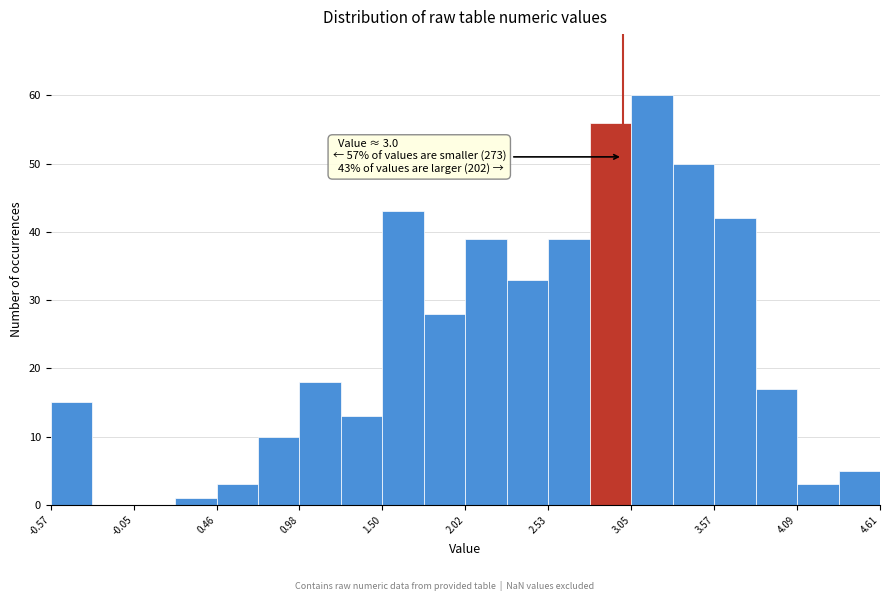

Read against the x-axis, roughly where is the centre of the tallest bar?

3.2